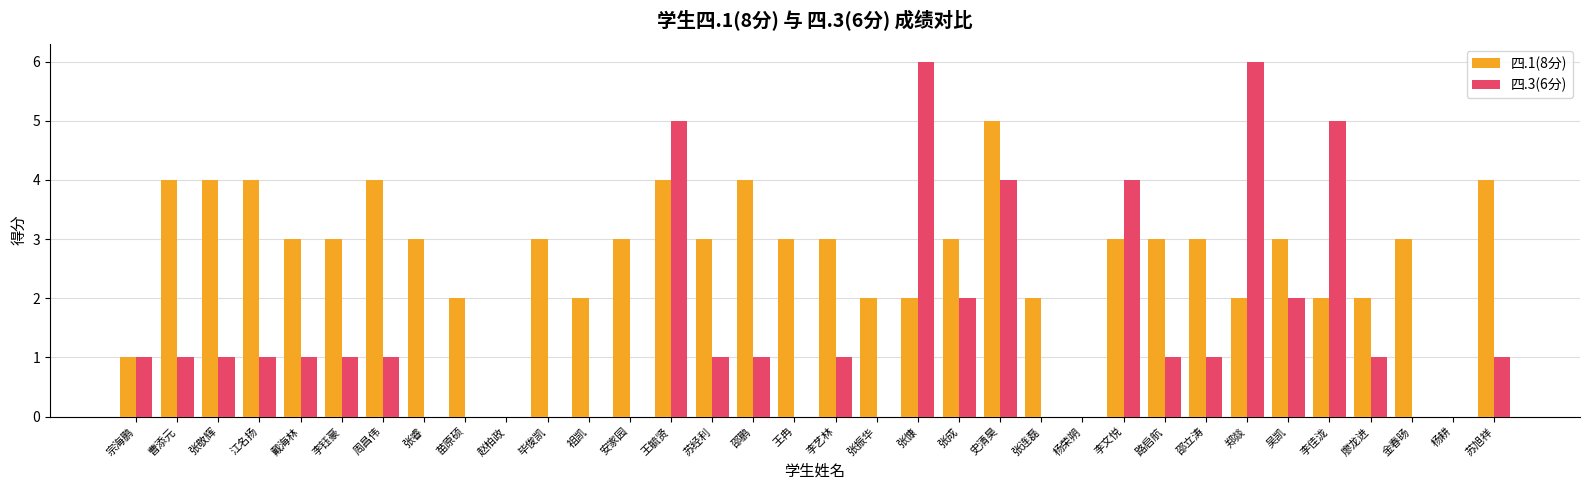

Where does the 四.1(8分) series first go above 3?

曹添元